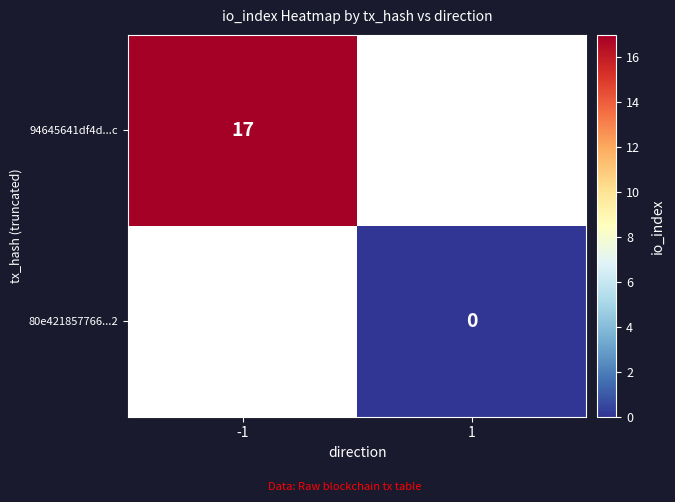

How many distinct data groups are displayed?

2